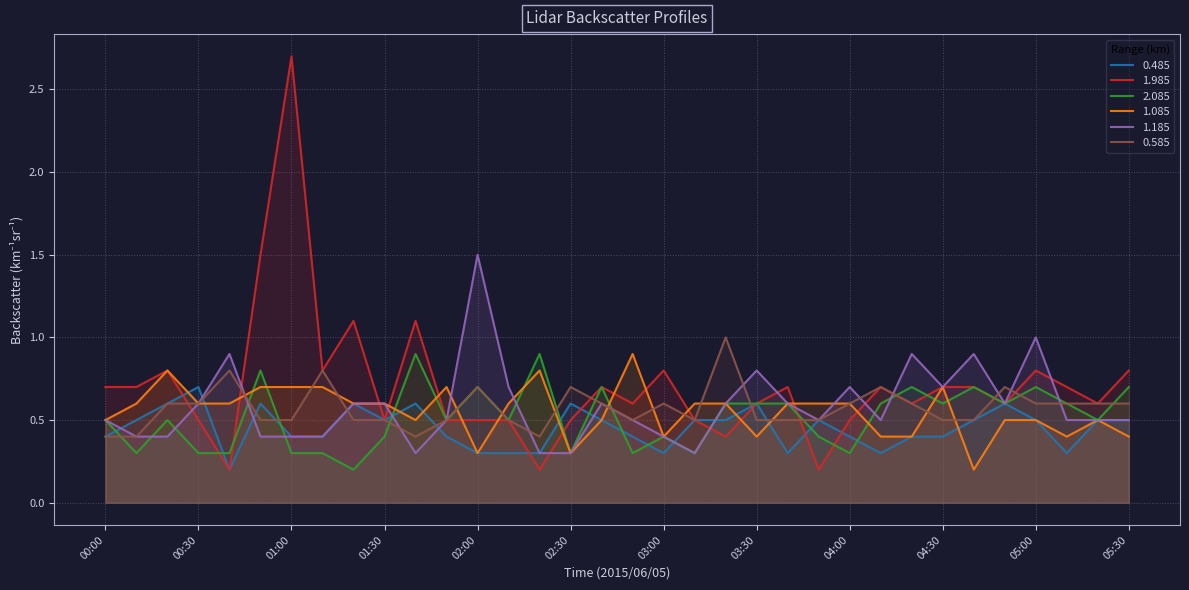

What is the difference between the 1.185 values at 04:00 and 00:40?

0.2